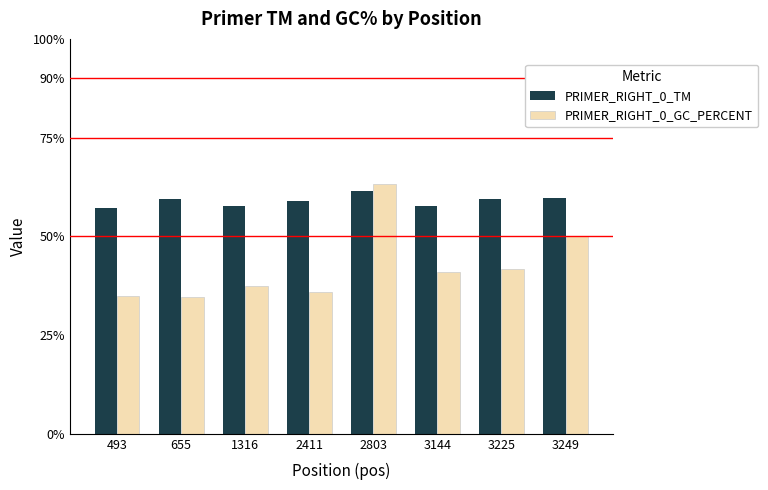

Which series has the widest spread of values?

PRIMER_RIGHT_0_GC_PERCENT